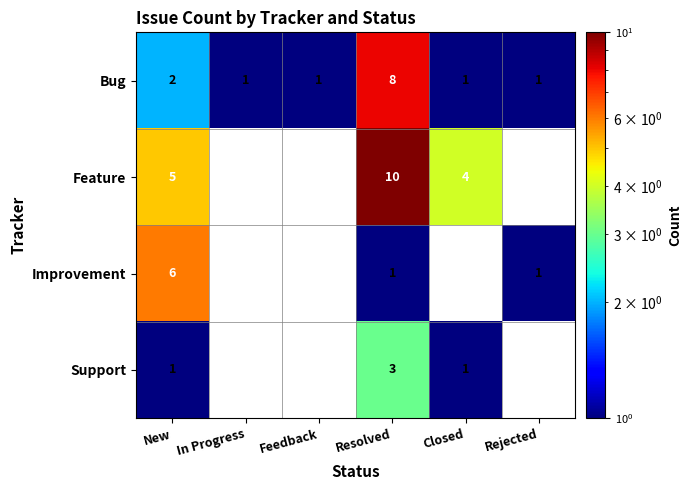

What is the spread (max minus min) of values at New?

5